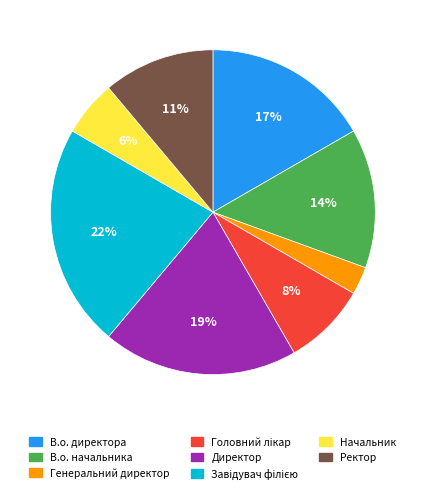

What percentage is the Директор slice, to the nearest percent?

19%